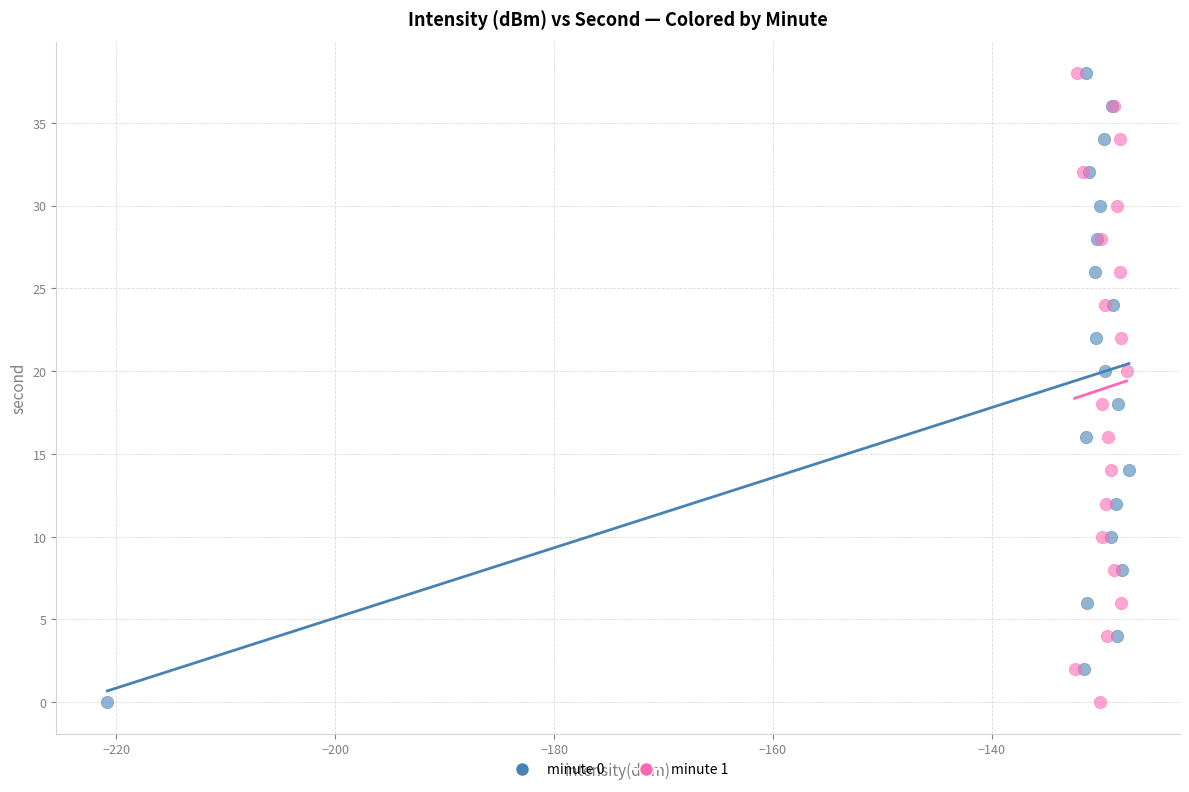

What are all the series names shown in the legend?

minute 0, minute 1